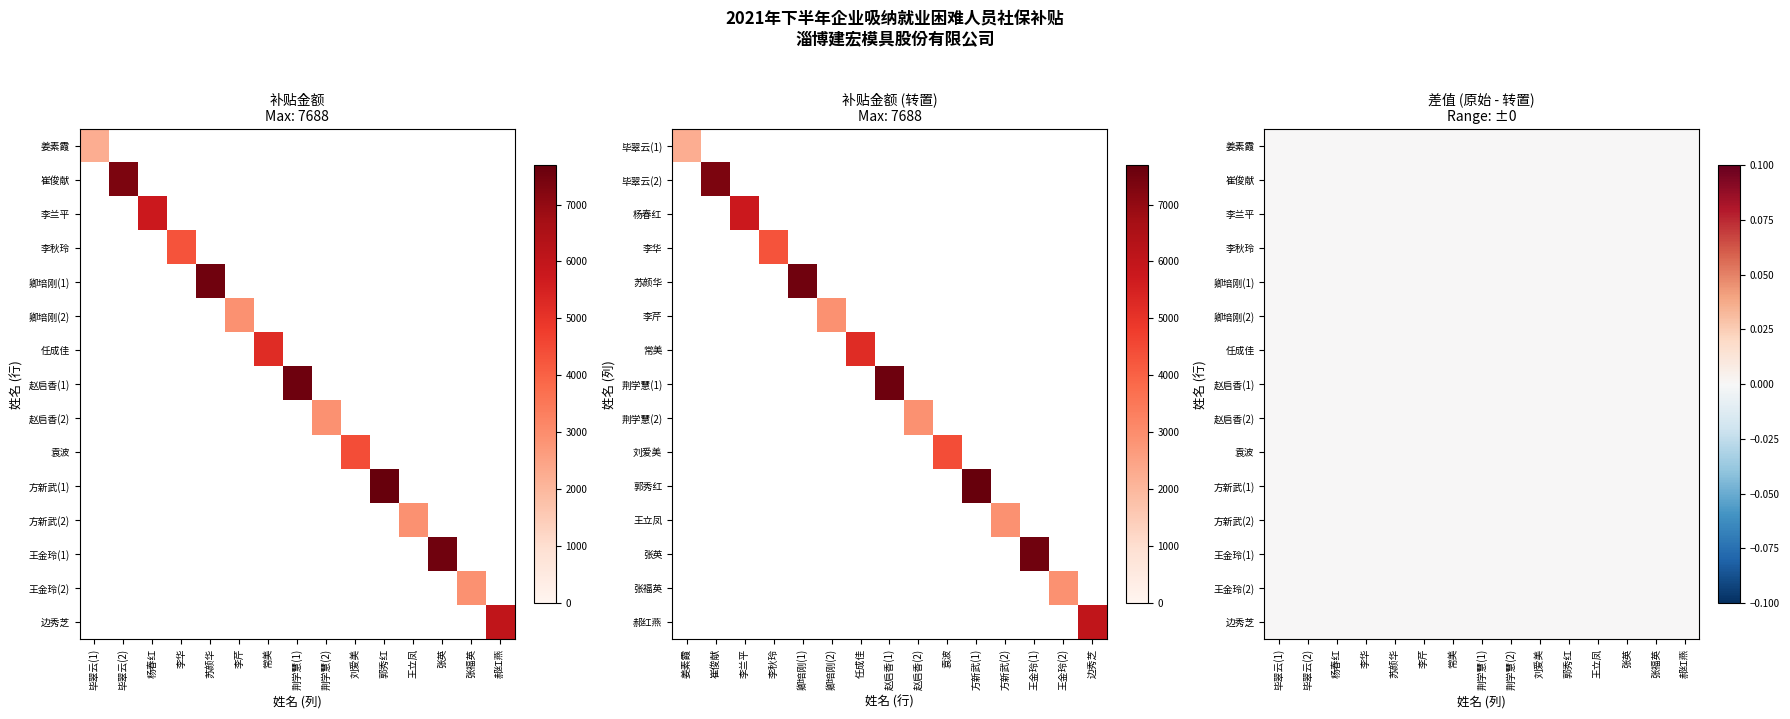

What is the greatest value displayed?

7688